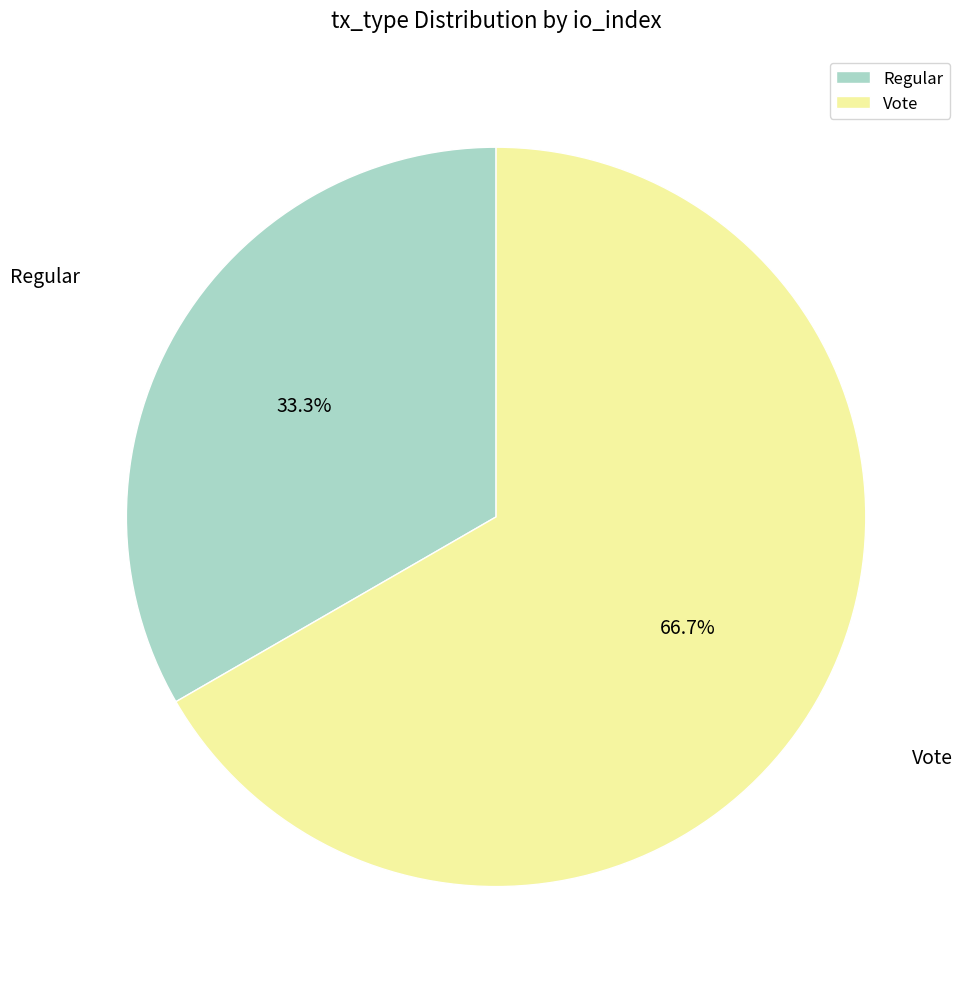

How many slices are in this pie chart?

2